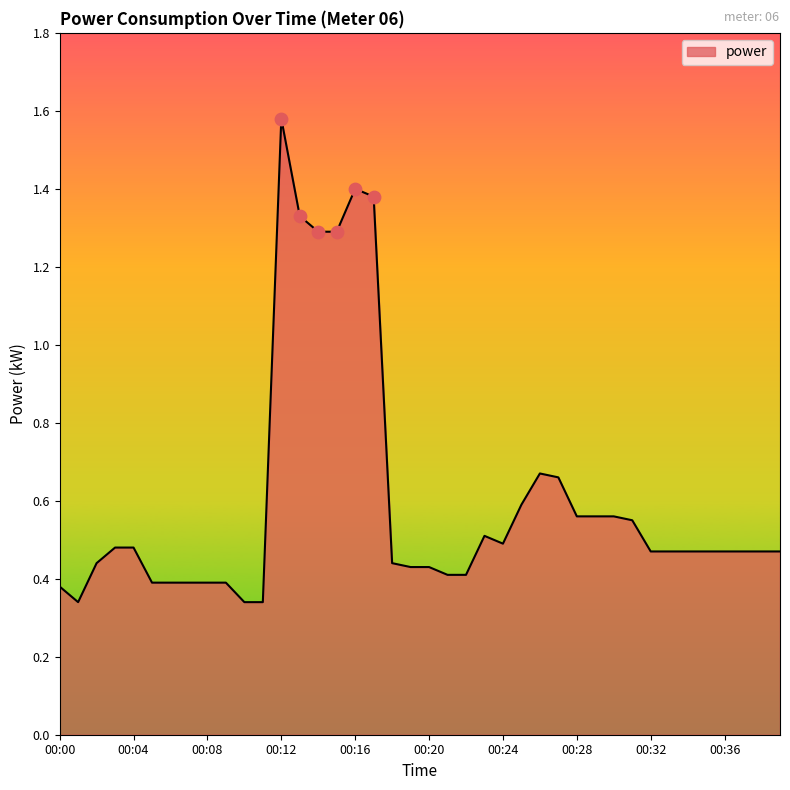

What is the difference between the maximum and minimum values?

1.2